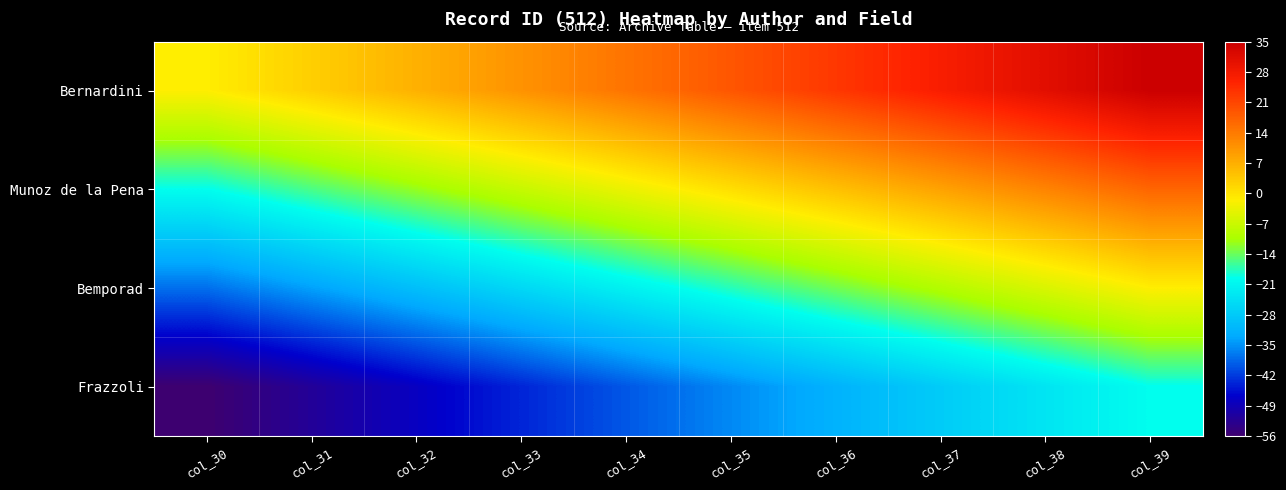

Which has a higher value, col_38 or col_34?

col_38